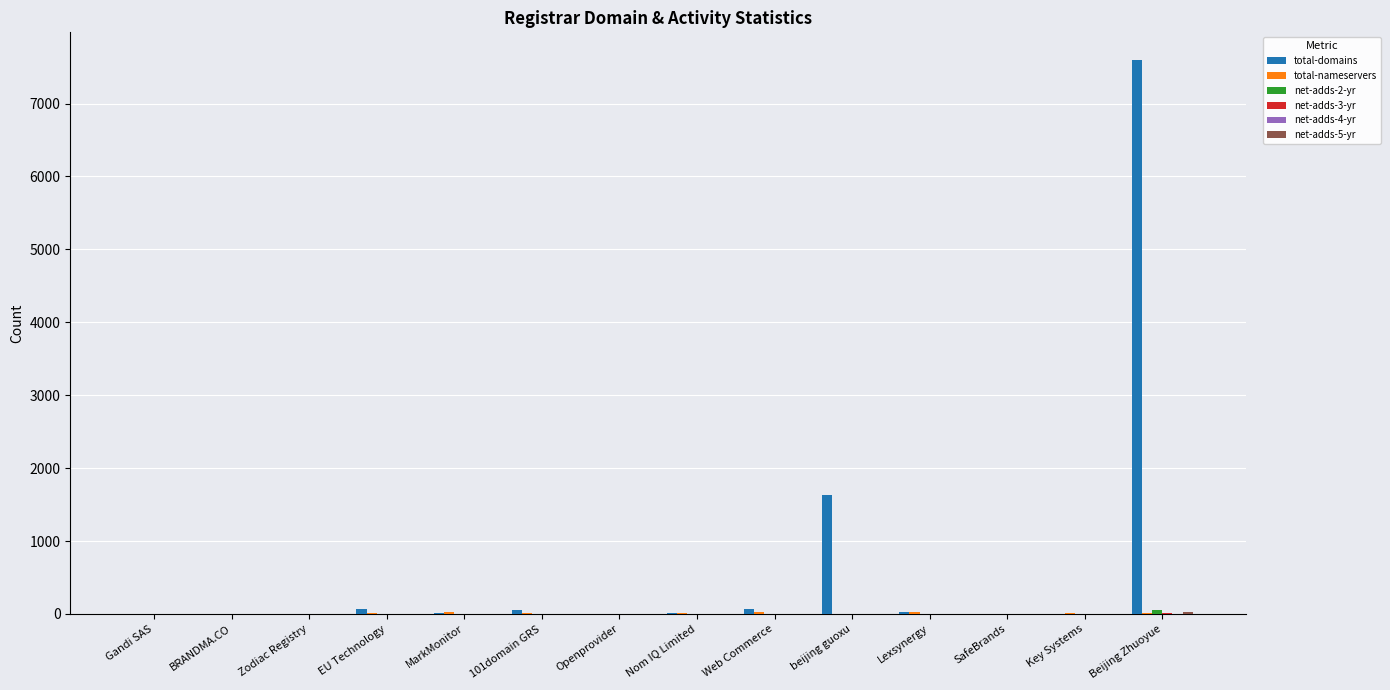

What is the greatest value displayed?

7597